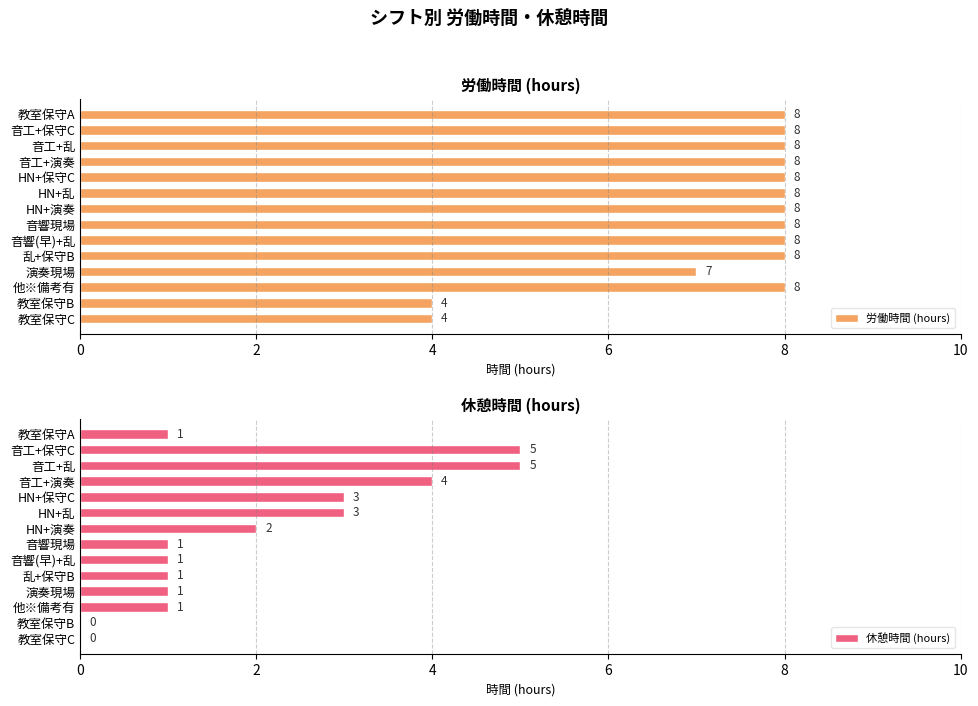

At which category is the sum across all series the highest?

2